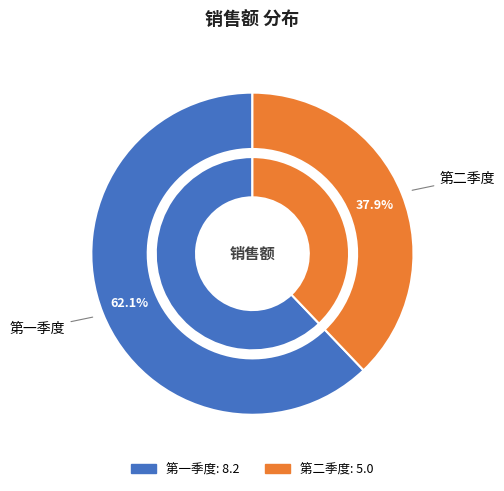

Which category accounts for the majority?

第一季度